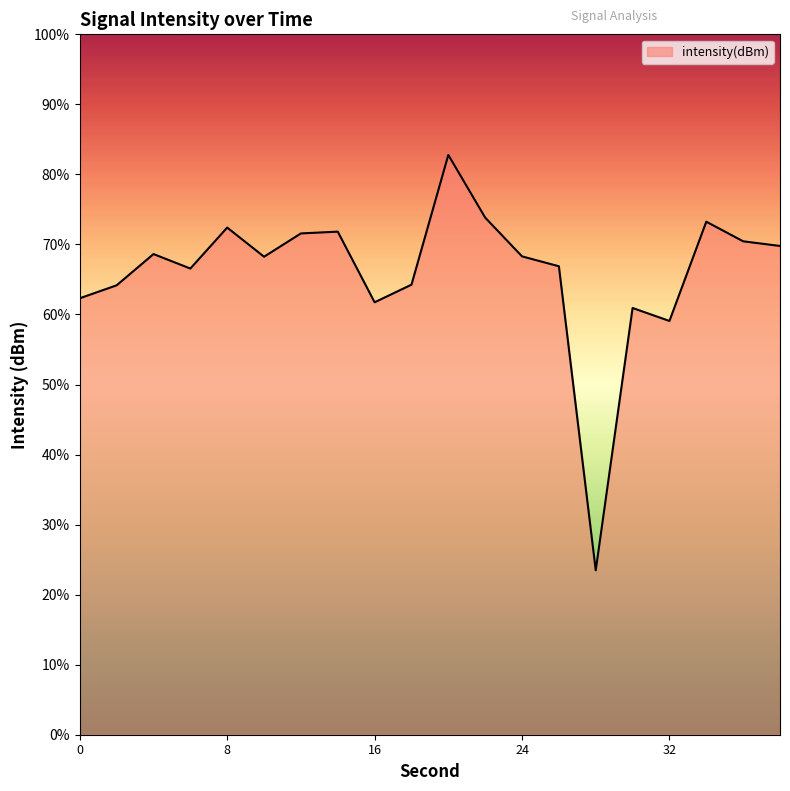

How many interior local valleys (lower than both neighbors) does the data have?

5